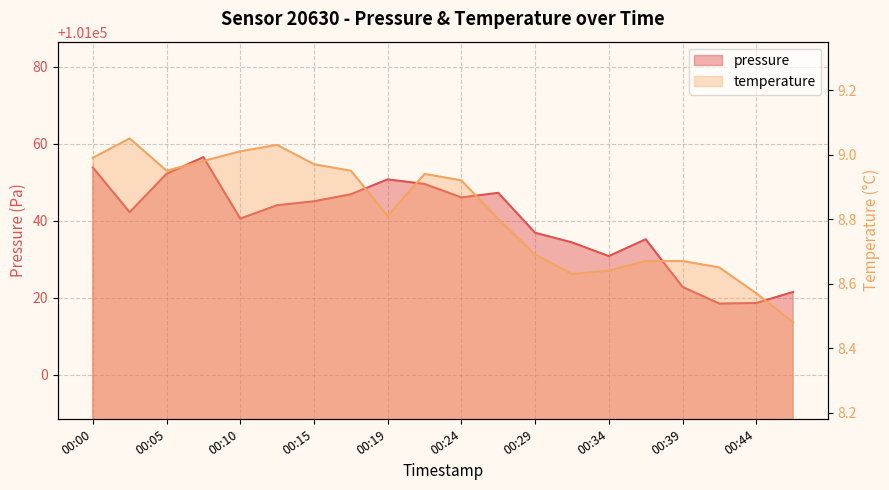

True or false: pressure has more than 2 interior local peaks.

True